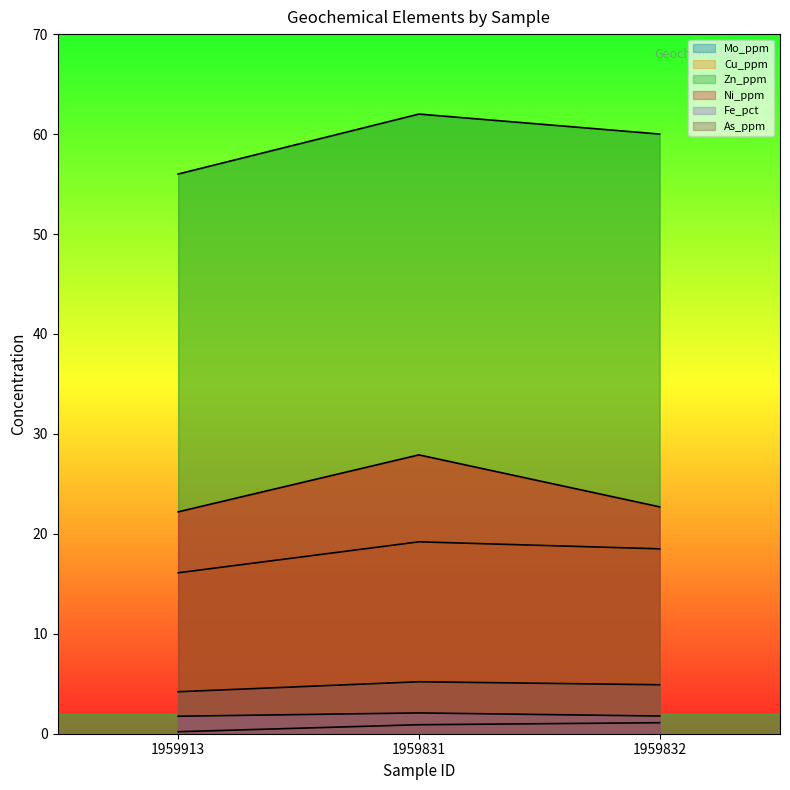

What value does the Fe_pct series have at 1959832?

1.8